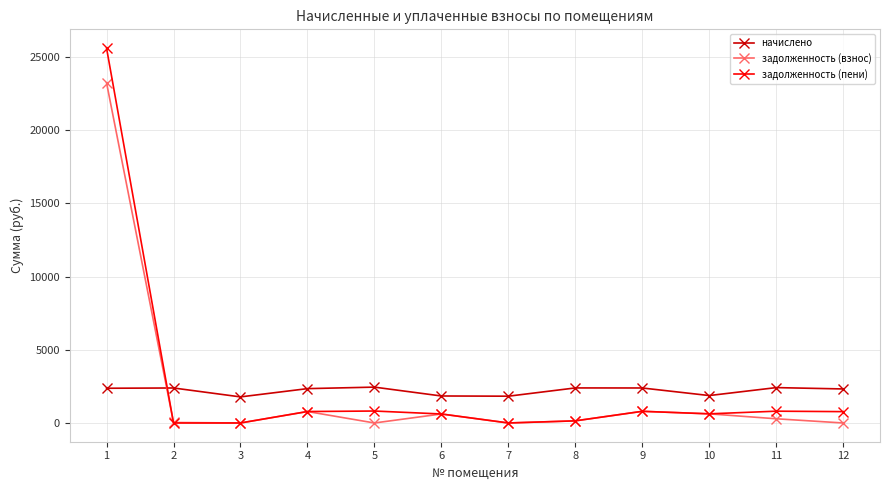

What is the sum of the начислено values at 2 and 1?

4762.1